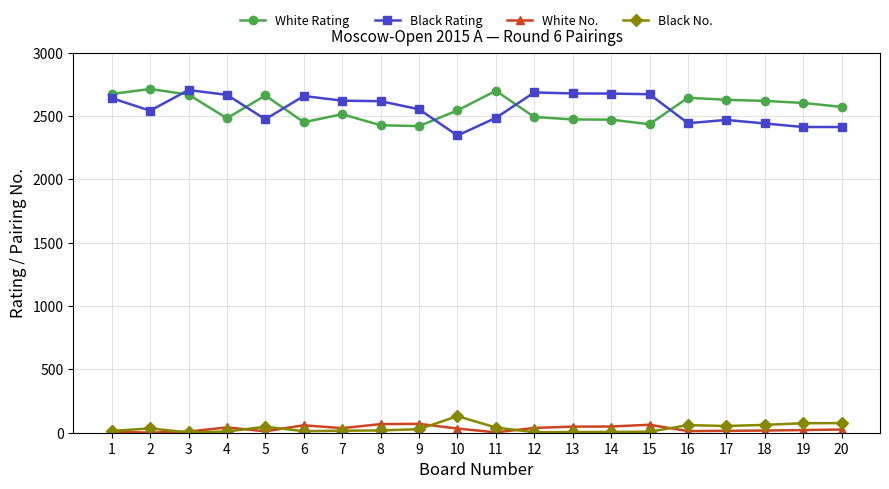

What is the maximum value for Black No.?

131